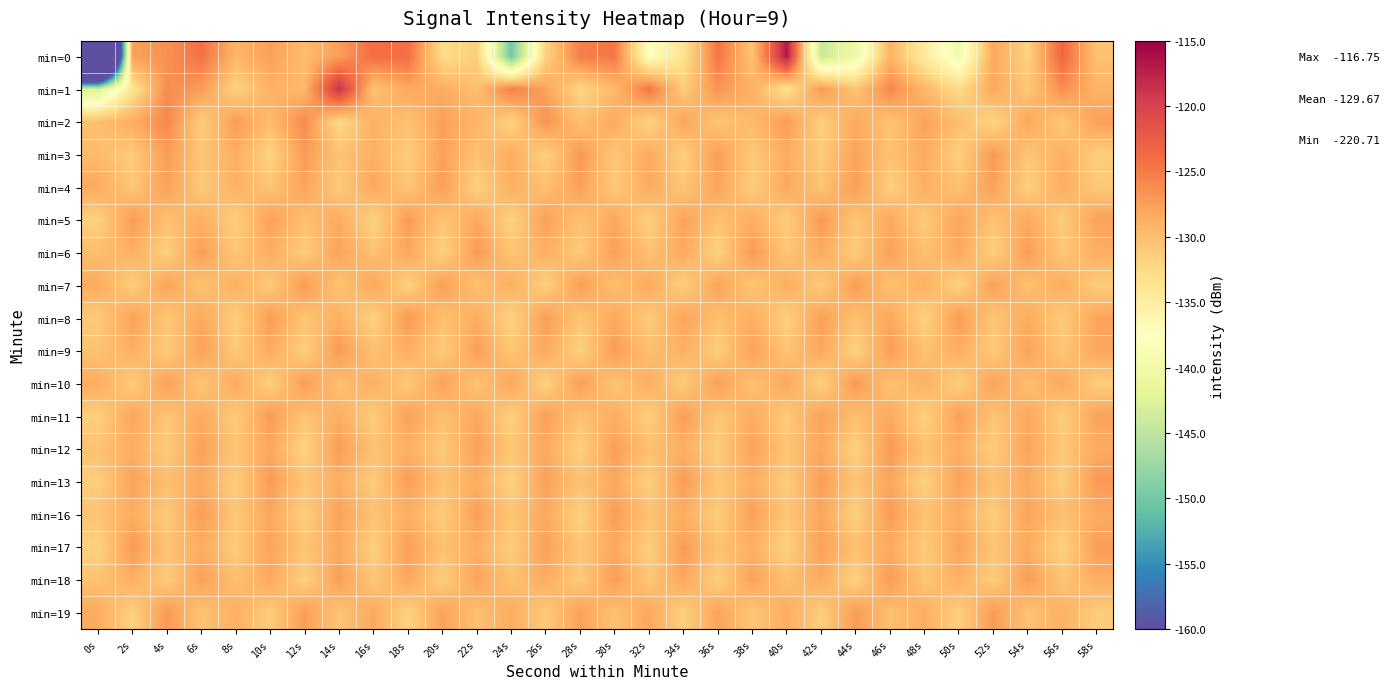

Reading left to right, list all the values displayed in this chart.

min=0: 0s=-220.7	2s=-127.5	4s=-126.6	6s=-124.3	8s=-129.2	10s=-127.6	12s=-129.9	14s=-127.5	16s=-124.0	18s=-124.2	20s=-132.8	22s=-131.5	24s=-150.1	26s=-131.8	28s=-125.3	30s=-124.7	32s=-137.7	34s=-133.7	36s=-124.5	38s=-130.4	40s=-116.8	42s=-144.3	44s=-140.4	46s=-129.1	48s=-134.7	50s=-139.8	52s=-128.1	54s=-131.8	56s=-123.4	58s=-130.4
min=1: 0s=-142.9	2s=-133.8	4s=-126.1	6s=-127.4	8s=-131.8	10s=-129.0	12s=-129.5	14s=-118.6	16s=-130.4	18s=-128.2	20s=-128.5	22s=-130.1	24s=-125.3	26s=-127.8	28s=-132.1	30s=-129.6	32s=-124.7	34s=-131.2	36s=-126.8	38s=-128.9	40s=-133.4	42s=-127.1	44s=-130.6	46s=-125.9	48s=-129.3	50s=-132.7	52s=-128.2	54s=-130.8	56s=-126.4	58s=-129.1
min=2: 0s=-130.2	2s=-128.6	4s=-125.8	6s=-131.4	8s=-127.3	10s=-129.7	12s=-126.1	14s=-132.5	16s=-128.8	18s=-130.3	20s=-127.6	22s=-129.2	24s=-131.8	26s=-126.7	28s=-130.1	30s=-128.4	32s=-132.0	34s=-127.9	36s=-130.7	38s=-129.5	40s=-127.2	42s=-131.6	44s=-128.3	46s=-130.5	48s=-127.8	50s=-129.9	52s=-132.2	54s=-128.1	56s=-130.9	58s=-127.5
min=3: 0s=-129.8	2s=-131.1	4s=-127.4	6s=-130.6	8s=-128.7	10s=-131.9	12s=-127.2	14s=-130.4	16s=-128.9	18s=-131.3	20s=-127.7	22s=-130.2	24s=-128.5	26s=-131.7	28s=-127.0	30s=-130.8	32s=-128.2	34s=-131.5	36s=-127.3	38s=-130.9	40s=-128.6	42s=-131.2	44s=-127.8	46s=-130.3	48s=-128.4	50s=-131.6	52s=-127.1	54s=-130.7	56s=-128.8	58s=-131.4
min=4: 0s=-128.3	2s=-130.8	4s=-127.6	6s=-131.0	8s=-128.9	10s=-130.5	12s=-127.8	14s=-131.2	16s=-128.1	18s=-130.6	20s=-127.4	22s=-131.8	24s=-128.7	26s=-130.2	28s=-127.5	30s=-131.1	32s=-128.4	34s=-130.7	36s=-127.9	38s=-131.3	40s=-128.2	42s=-130.4	44s=-127.3	46s=-131.6	48s=-128.8	50s=-130.1	52s=-127.7	54s=-131.5	56s=-128.6	58s=-130.9
min=5: 0s=-131.7	2s=-127.2	4s=-130.3	6s=-128.8	8s=-131.4	10s=-127.6	12s=-130.1	14s=-128.5	16s=-131.9	18s=-127.3	20s=-130.6	22s=-128.2	24s=-131.8	26s=-127.5	28s=-130.4	30s=-128.1	32s=-131.6	34s=-127.8	36s=-130.2	38s=-128.7	40s=-131.3	42s=-127.1	44s=-130.7	46s=-128.4	48s=-131.1	50s=-127.9	52s=-130.5	54s=-128.3	56s=-131.2	58s=-127.7
min=6: 0s=-130.0	2s=-128.9	4s=-131.5	6s=-127.4	8s=-130.8	10s=-128.6	12s=-131.2	14s=-127.7	16s=-130.3	18s=-128.1	20s=-131.7	22s=-127.2	24s=-130.6	26s=-128.8	28s=-131.1	30s=-127.5	32s=-130.4	34s=-128.3	36s=-131.8	38s=-127.1	40s=-130.7	42s=-128.5	44s=-131.3	46s=-127.6	48s=-130.2	50s=-128.2	52s=-131.6	54s=-127.3	56s=-130.9	58s=-128.7
min=7: 0s=-128.4	2s=-131.4	4s=-127.9	6s=-130.5	8s=-128.8	10s=-131.0	12s=-127.2	14s=-130.6	16s=-128.1	18s=-131.8	20s=-127.5	22s=-130.3	24s=-128.7	26s=-131.6	28s=-127.4	30s=-130.1	32s=-128.3	34s=-131.5	36s=-127.8	38s=-130.7	40s=-128.6	42s=-131.2	44s=-127.3	46s=-130.4	48s=-128.9	50s=-131.7	52s=-127.6	54s=-130.2	56s=-128.5	58s=-131.3
min=8: 0s=-131.1	2s=-127.7	4s=-130.8	6s=-128.2	8s=-131.4	10s=-127.3	12s=-130.5	14s=-128.9	16s=-131.7	18s=-127.1	20s=-130.2	22s=-128.6	24s=-131.9	26s=-127.4	28s=-130.6	30s=-128.3	32s=-131.3	34s=-127.8	36s=-130.1	38s=-128.7	40s=-131.6	42s=-127.5	44s=-130.3	46s=-128.1	48s=-131.8	50s=-127.2	52s=-130.7	54s=-128.5	56s=-131.2	58s=-127.9
min=9: 0s=-130.4	2s=-128.8	4s=-131.1	6s=-127.6	8s=-130.9	10s=-128.4	12s=-131.5	14s=-127.1	16s=-130.3	18s=-128.7	20s=-131.2	22s=-127.5	24s=-130.6	26s=-128.3	28s=-131.7	30s=-127.2	32s=-130.1	34s=-128.9	36s=-131.4	38s=-127.7	40s=-130.5	42s=-128.2	44s=-131.8	46s=-127.4	48s=-130.2	50s=-128.6	52s=-131.1	54s=-127.8	56s=-130.7	58s=-128.1
min=10: 0s=-128.5	2s=-131.3	4s=-127.6	6s=-130.8	8s=-128.4	10s=-131.6	12s=-127.3	14s=-130.2	16s=-128.8	18s=-131.0	20s=-127.7	22s=-130.5	24s=-128.1	26s=-131.8	28s=-127.4	30s=-130.6	32s=-128.7	34s=-131.2	36s=-127.5	38s=-130.3	40s=-128.2	42s=-131.7	44s=-127.1	46s=-130.4	48s=-128.9	50s=-131.5	52s=-127.8	54s=-130.1	56s=-128.3	58s=-131.4
min=11: 0s=-131.6	2s=-127.9	4s=-130.7	6s=-128.4	8s=-131.1	10s=-127.2	12s=-130.5	14s=-128.8	16s=-131.3	18s=-127.6	20s=-130.2	22s=-128.1	24s=-131.7	26s=-127.4	28s=-130.4	30s=-128.6	32s=-131.5	34s=-127.3	36s=-130.8	38s=-128.5	40s=-131.2	42s=-127.7	44s=-130.1	46s=-128.3	48s=-131.8	50s=-127.5	52s=-130.6	54s=-128.2	56s=-131.4	58s=-127.8
min=12: 0s=-130.3	2s=-128.7	4s=-131.2	6s=-127.5	8s=-130.6	10s=-128.1	12s=-131.9	14s=-127.2	16s=-130.4	18s=-128.8	20s=-131.0	22s=-127.6	24s=-130.7	26s=-128.3	28s=-131.6	30s=-127.4	32s=-130.1	34s=-128.9	36s=-131.3	38s=-127.7	40s=-130.5	42s=-128.2	44s=-131.7	46s=-127.1	48s=-130.2	50s=-128.6	52s=-131.4	54s=-127.9	56s=-130.8	58s=-128.4
min=13: 0s=-131.5	2s=-127.8	4s=-130.1	6s=-128.5	8s=-131.3	10s=-127.2	12s=-130.6	14s=-128.9	16s=-131.1	18s=-127.4	20s=-130.3	22s=-128.7	24s=-131.8	26s=-127.6	28s=-130.4	30s=-128.2	32s=-131.6	34s=-127.3	36s=-130.7	38s=-128.8	40s=-131.2	42s=-127.5	44s=-130.5	46s=-128.1	48s=-131.7	50s=-127.7	52s=-130.2	54s=-128.4	56s=-131.4	58s=-127.1
min=16: 0s=-130.5	2s=-128.6	4s=-131.1	6s=-127.3	8s=-130.8	10s=-128.2	12s=-131.5	14s=-127.7	16s=-130.4	18s=-128.9	20s=-131.2	22s=-127.5	24s=-130.6	26s=-128.3	28s=-131.7	30s=-127.4	32s=-130.2	34s=-128.8	36s=-131.3	38s=-127.6	40s=-130.7	42s=-128.1	44s=-131.6	46s=-127.2	48s=-130.3	50s=-128.7	52s=-131.4	54s=-127.9	56s=-130.1	58s=-128.5
min=17: 0s=-131.8	2s=-127.1	4s=-130.4	6s=-128.6	8s=-131.1	10s=-127.8	12s=-130.5	14s=-128.3	16s=-131.6	18s=-127.4	20s=-130.2	22s=-128.7	24s=-131.3	26s=-127.5	28s=-130.7	30s=-128.1	32s=-131.5	34s=-127.2	36s=-130.3	38s=-128.9	40s=-131.7	42s=-127.6	44s=-130.1	46s=-128.4	48s=-131.2	50s=-127.8	52s=-130.6	54s=-128.5	56s=-131.9	58s=-127.3
min=18: 0s=-130.4	2s=-128.8	4s=-131.2	6s=-127.6	8s=-130.1	10s=-128.3	12s=-131.6	14s=-127.5	16s=-130.7	18s=-128.2	20s=-131.4	22s=-127.9	24s=-130.3	26s=-128.6	28s=-131.1	30s=-127.4	32s=-130.8	34s=-128.1	36s=-131.5	38s=-127.7	40s=-130.2	42s=-128.5	44s=-131.8	46s=-127.2	48s=-130.6	50s=-128.9	52s=-131.3	54s=-127.3	56s=-130.5	58s=-128.7
min=19: 0s=-128.4	2s=-131.7	4s=-127.1	6s=-130.5	8s=-128.8	10s=-131.2	12s=-127.4	14s=-130.6	16s=-128.3	18s=-131.8	20s=-127.7	22s=-130.2	24s=-128.5	26s=-131.1	28s=-127.6	30s=-130.3	32s=-128.1	34s=-131.6	36s=-127.8	38s=-130.7	40s=-128.6	42s=-131.4	44s=-127.3	46s=-130.1	48s=-128.7	50s=-131.5	52s=-127.2	54s=-130.4	56s=-128.9	58s=-131.3